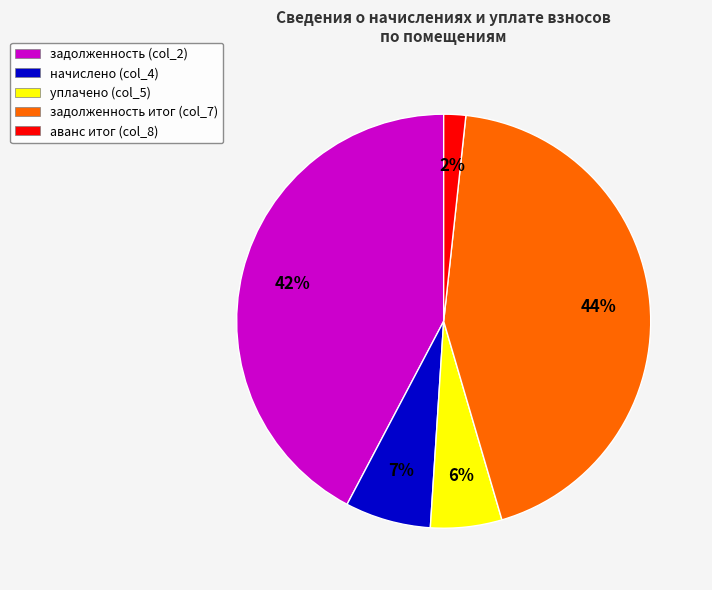

What percentage is the начислено (col_4) slice, to the nearest percent?

7%